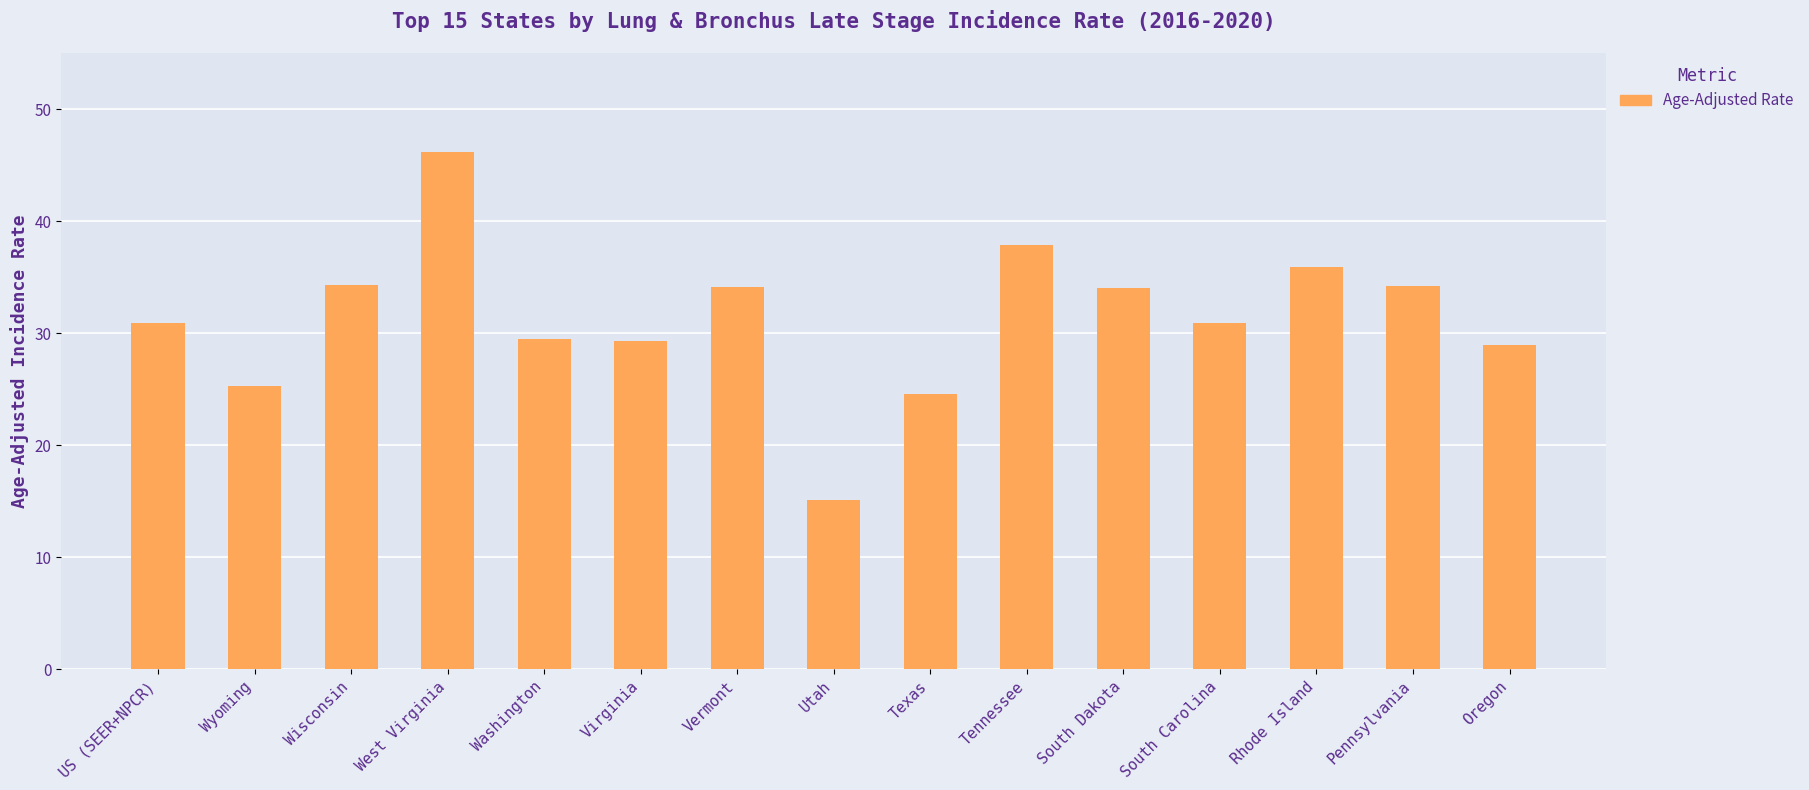

What is the difference between the maximum and minimum values?

31.1